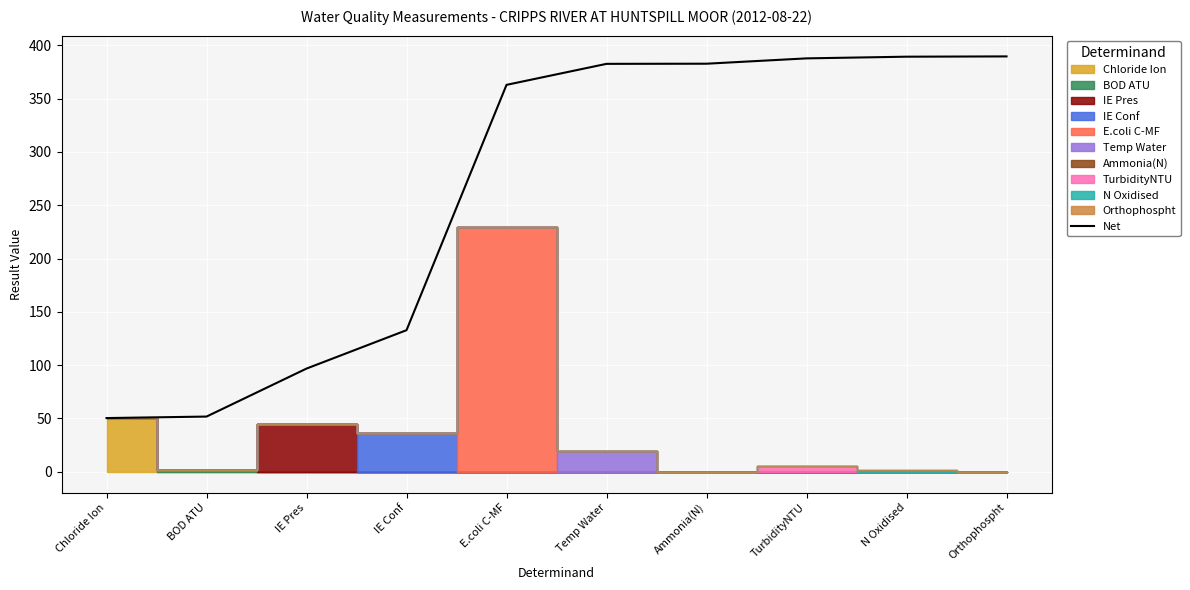

What is the approximate value at E.coli C-MF?

362.8